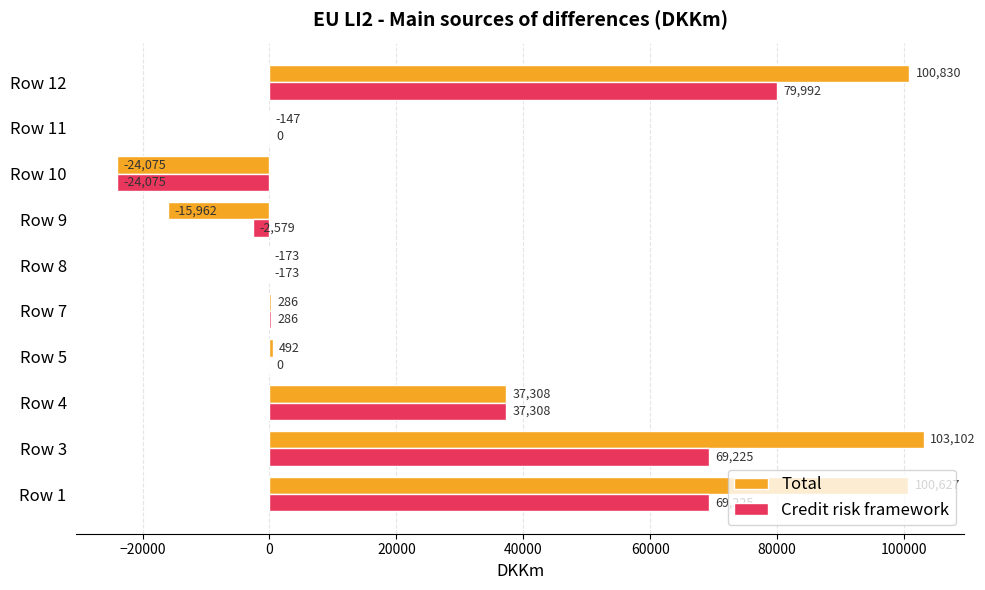

Which series changed the most between Row 1 and Row 7?

Total